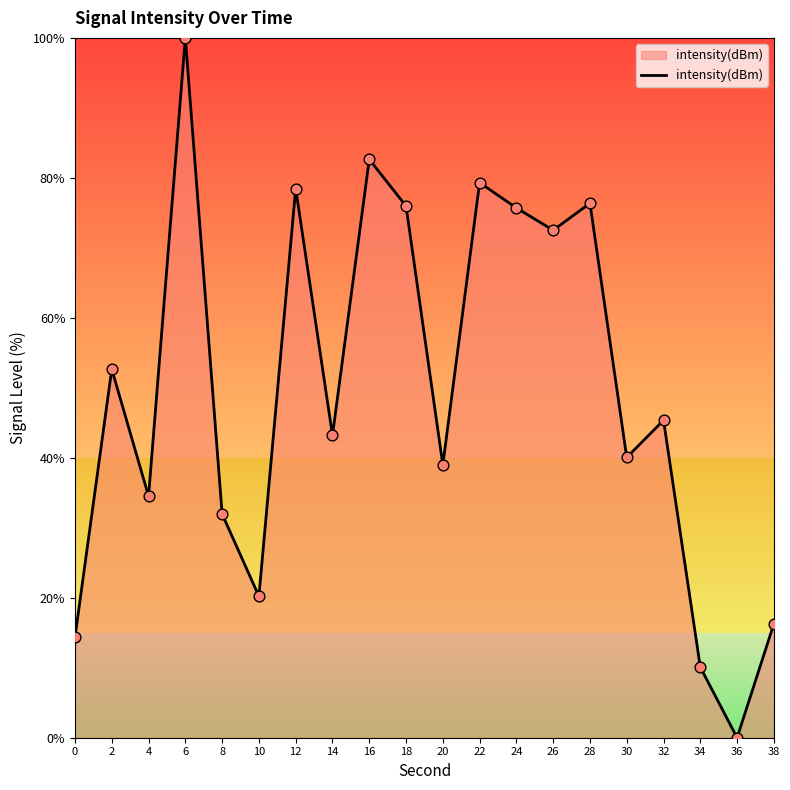

What is the change in value from 4 to 16?

+48.1